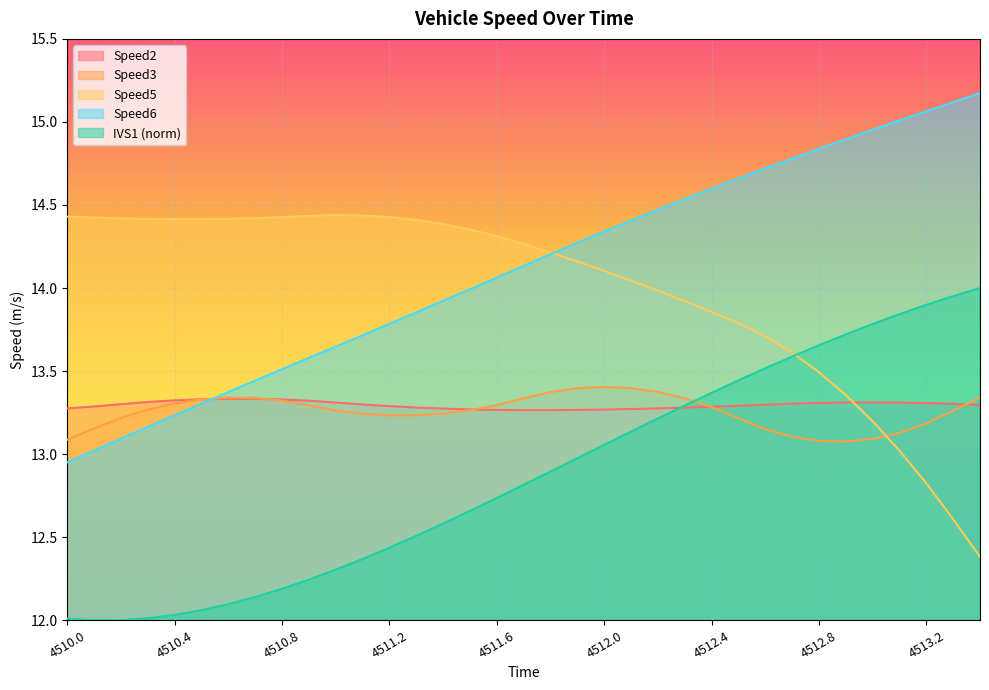

True or false: Speed6 and Speed3 cross at least once.

True